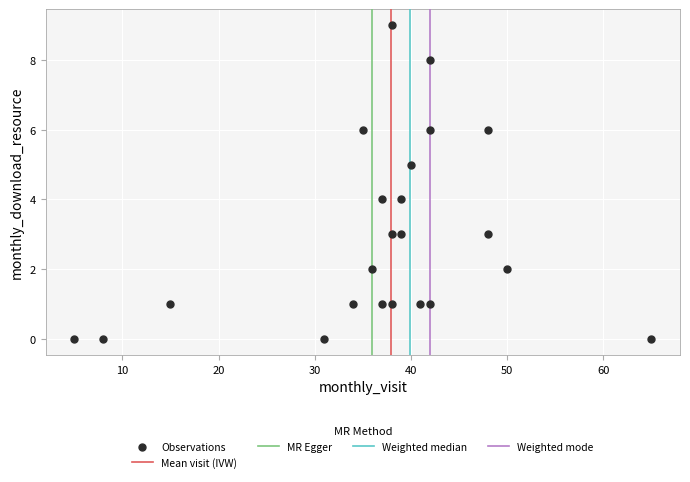

What is the range of X values (max minus min)?

60